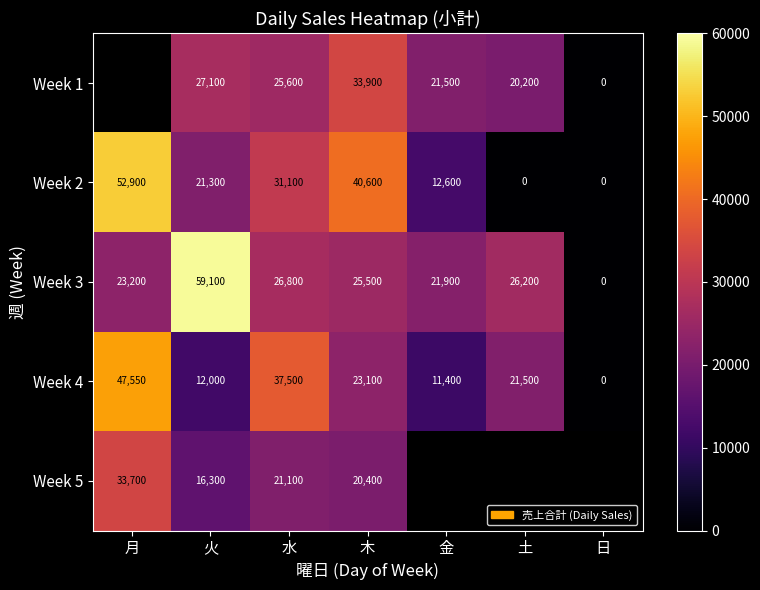

What is the total value across all series at 火?

135800